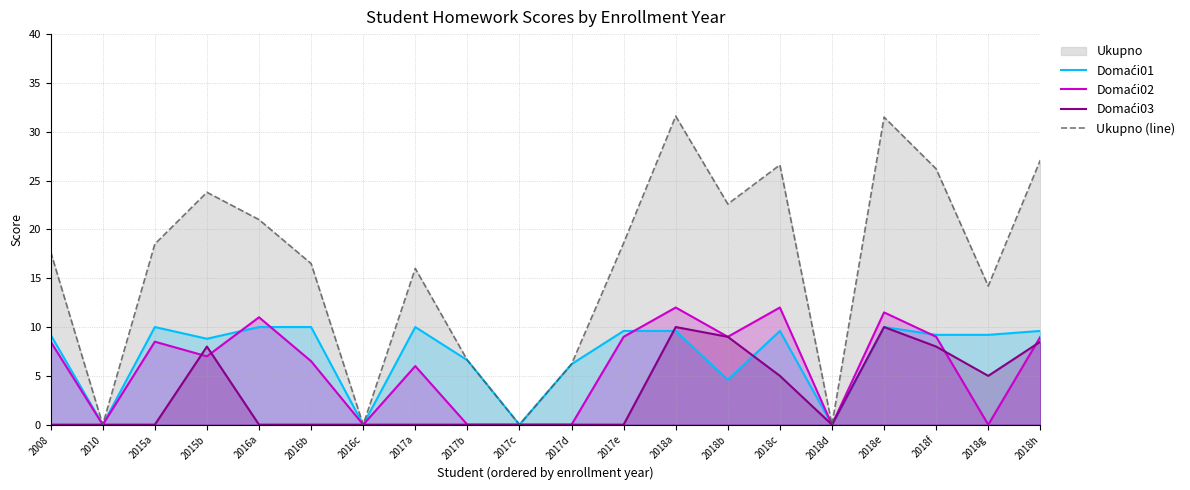

Which series has the widest spread of values?

Ukupno (line)